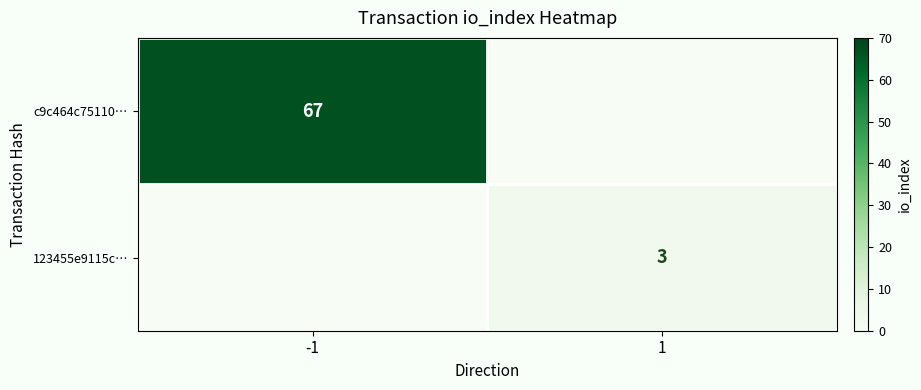

The value of 123455e9115c… at 1 is 1. True or false?

False